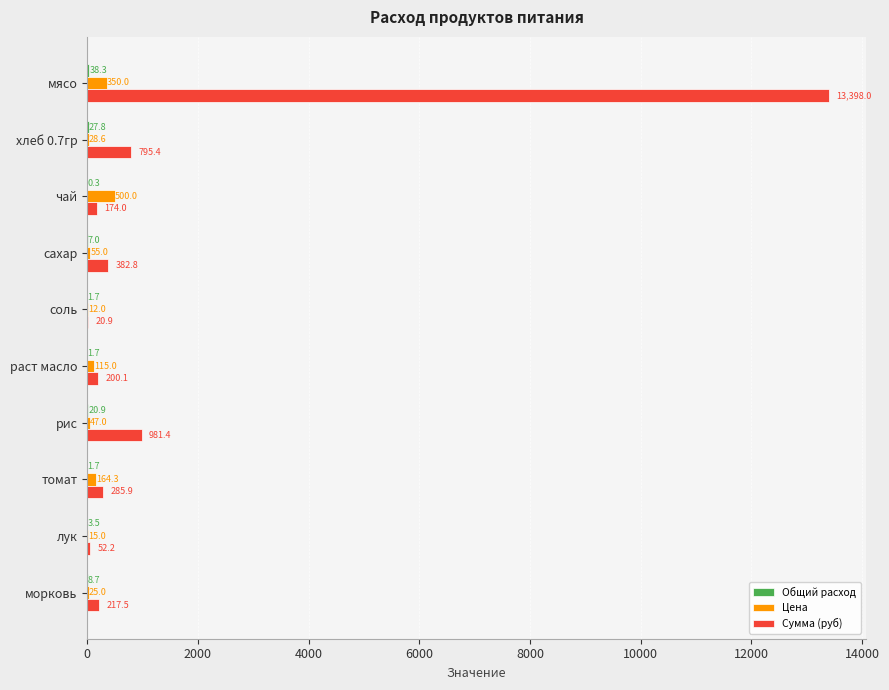

Which series has the largest range (max minus min)?

Сумма (руб)